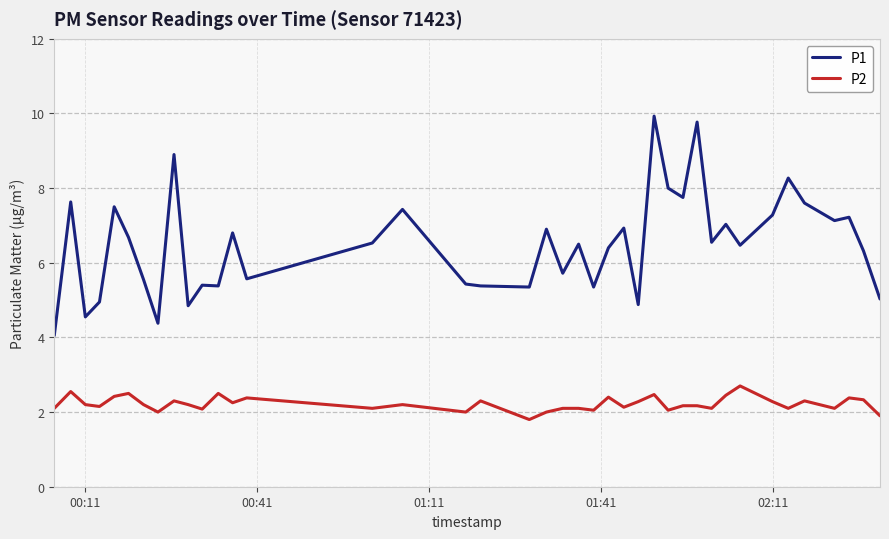

Which series has the largest total across all categories?

P1